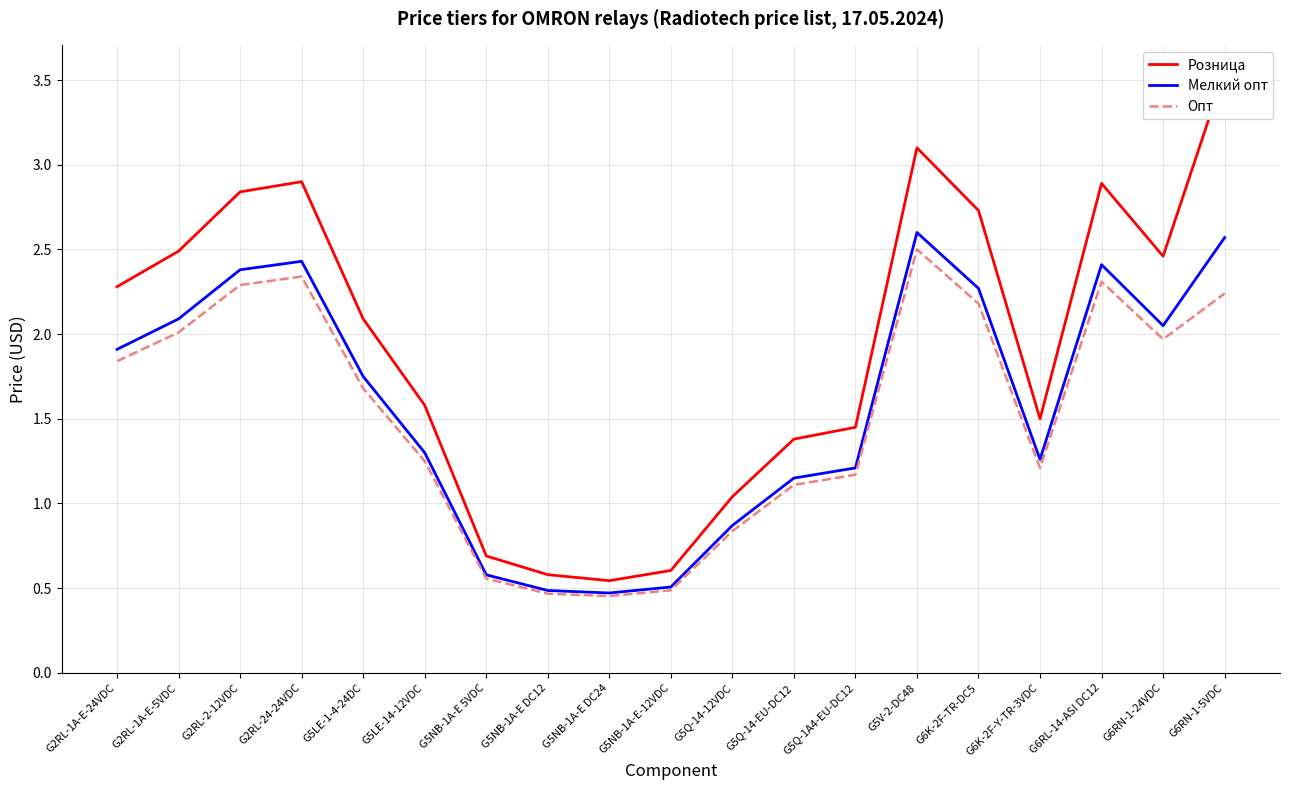

What position from the right is G5NB-1A-E DC24?

11